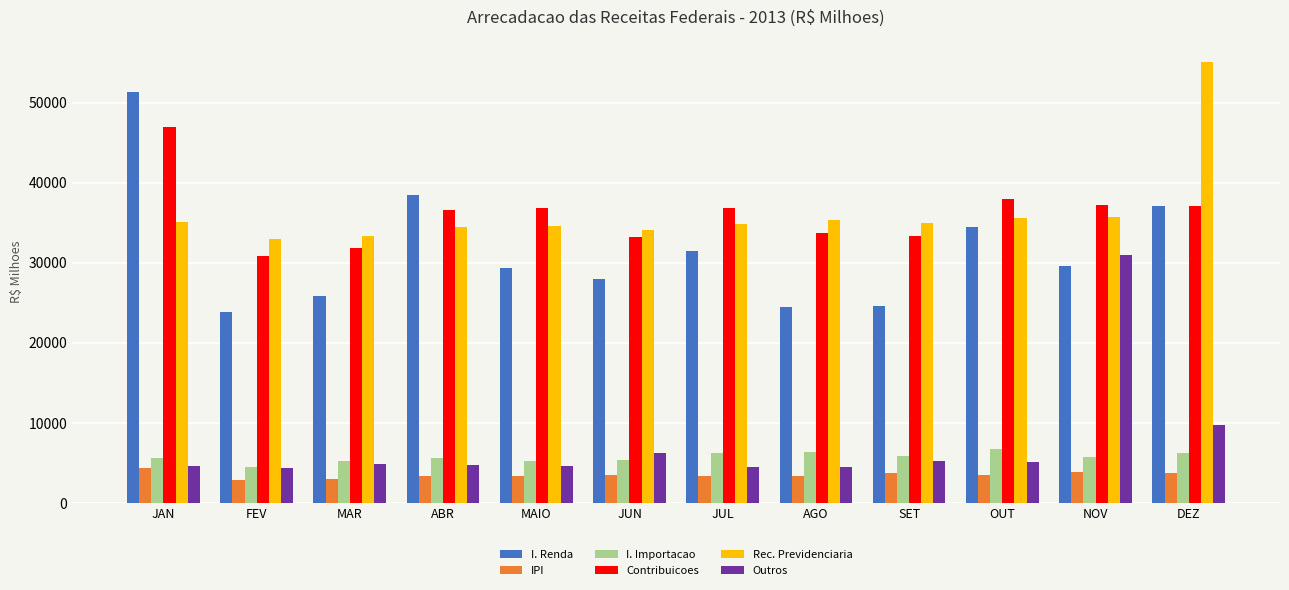

What is the lowest value of the Outros series?

4370.6